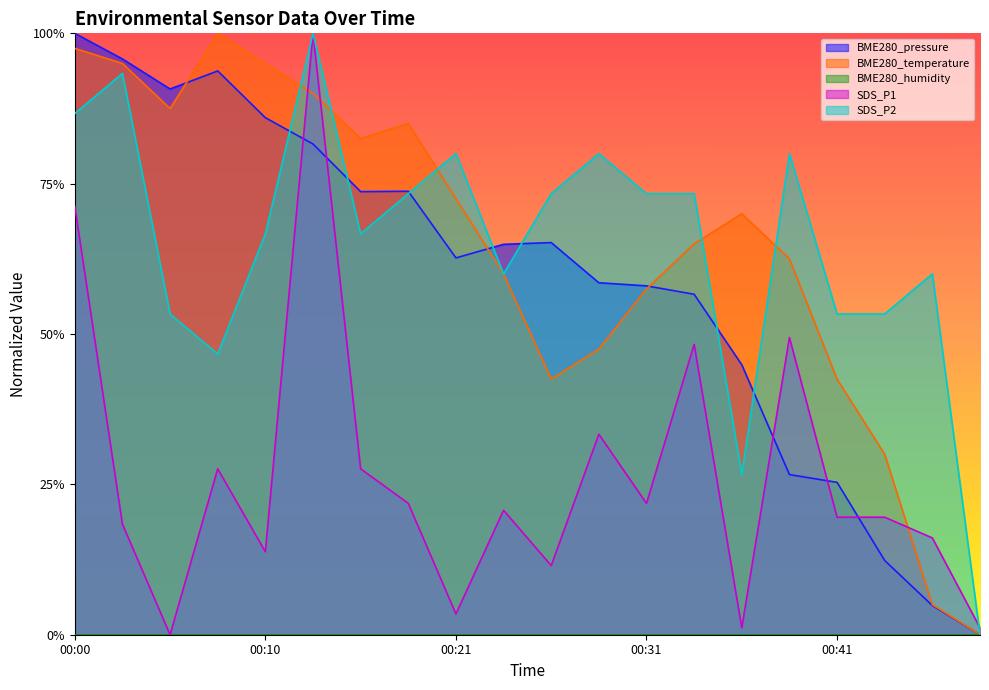

Does the chart display data point markers on the line(s)?

No